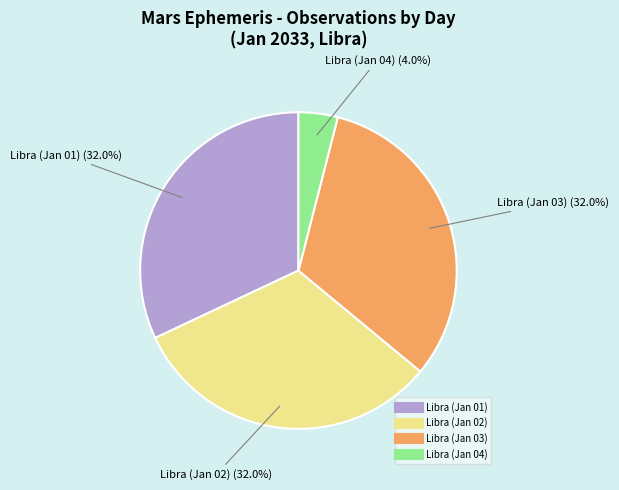

Does any single category account for the majority?

No